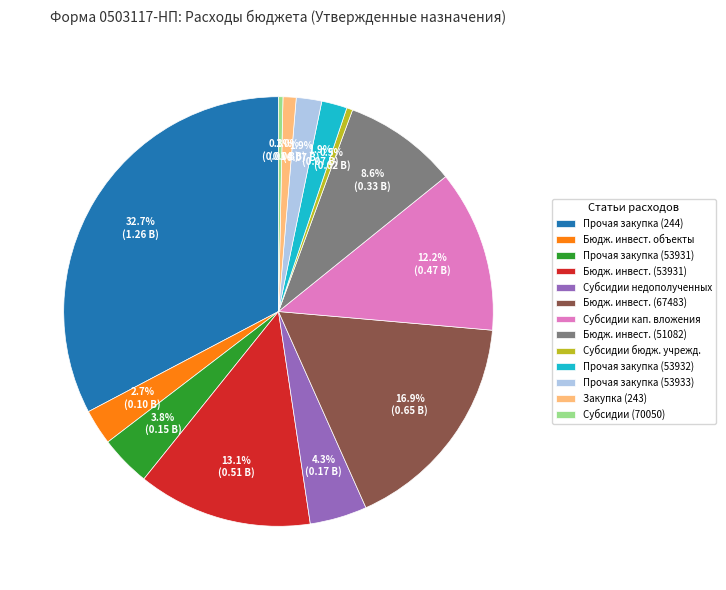

Count the number of slices in the pie.

13